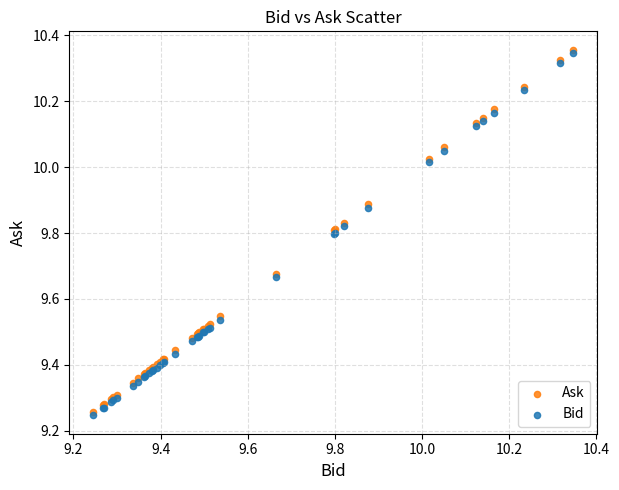

Which series reaches the minimum Y coordinate?

Bid